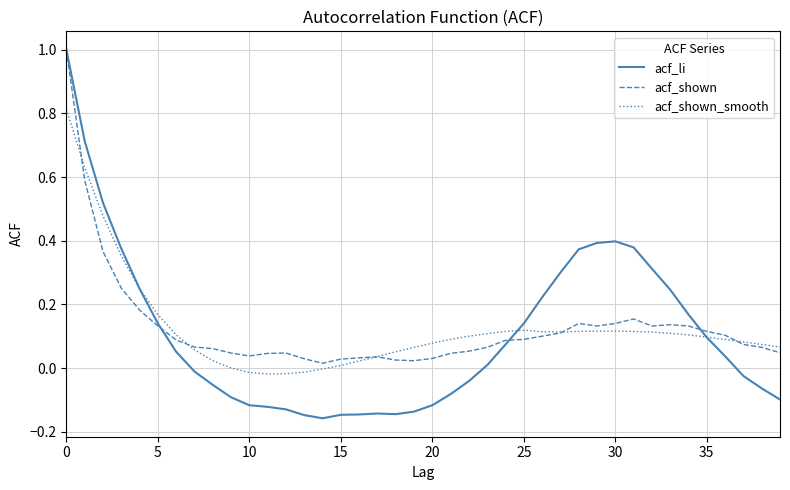

What are all the series names shown in the legend?

acf_li, acf_shown, acf_shown_smooth